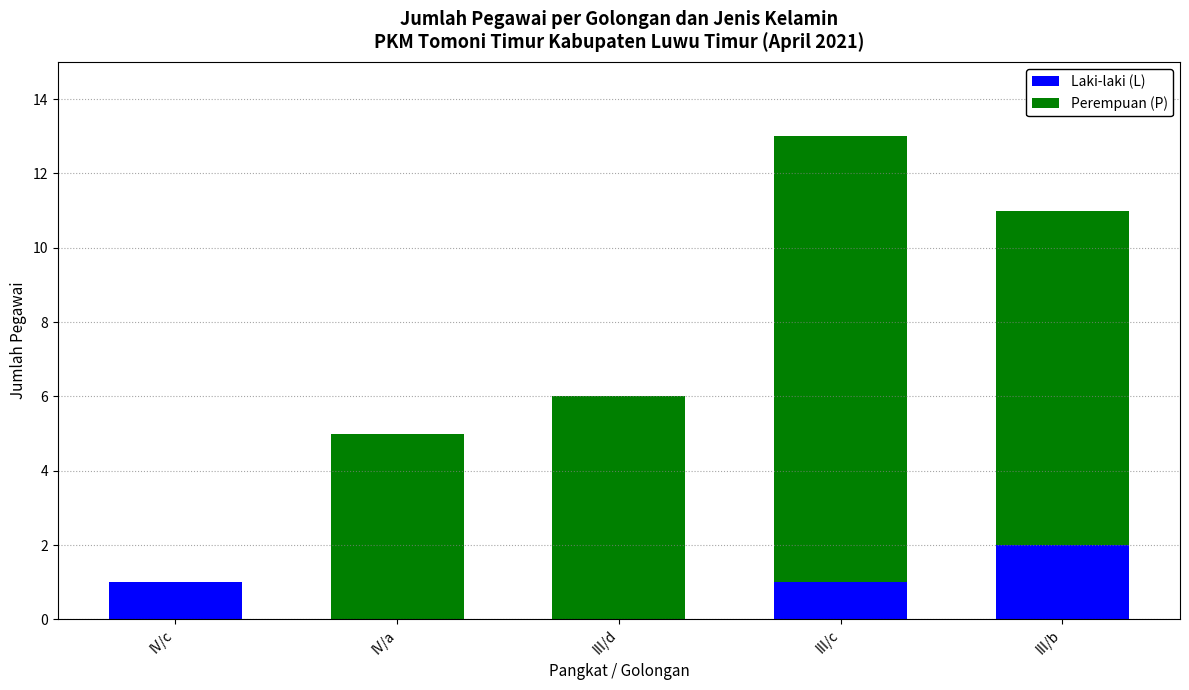

Are the bars horizontal?

No